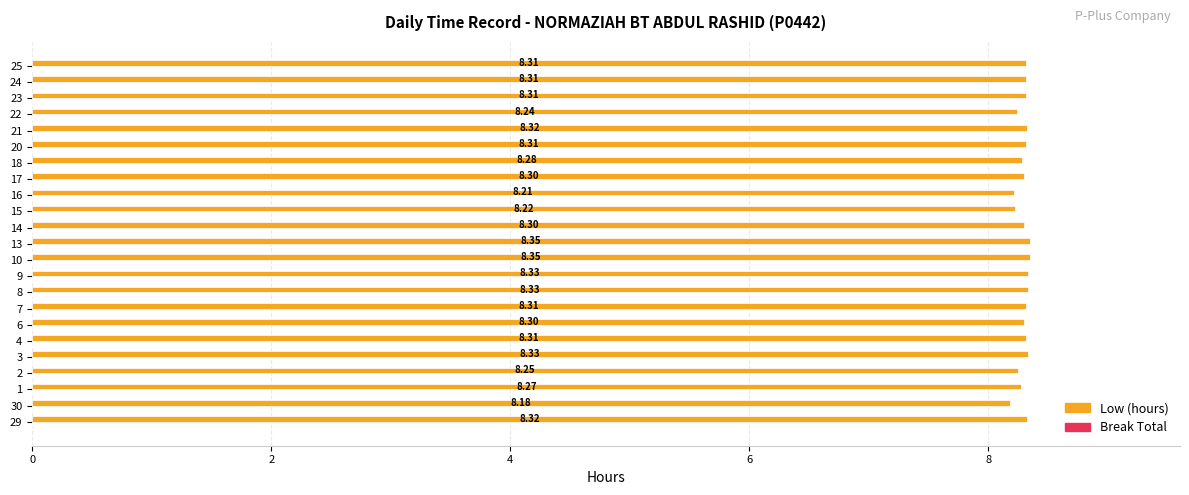

What is the sum of all values?

190.7